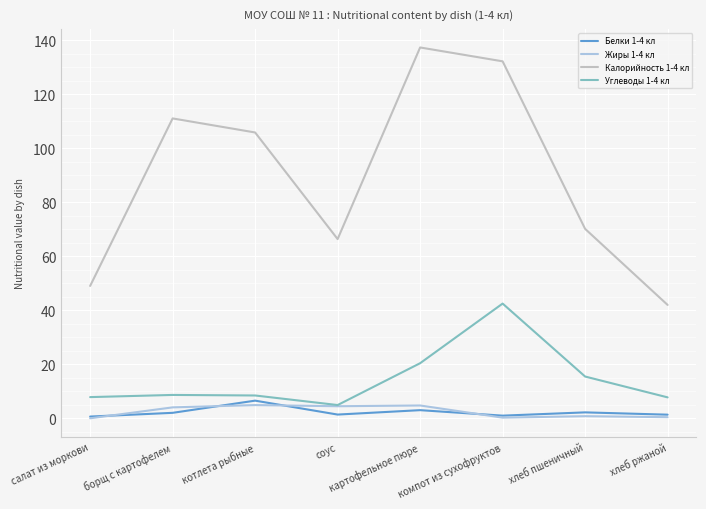

Rank the series by their maximum value, from highest to lowest.

Калорийность 1-4 кл, Углеводы 1-4 кл, Белки 1-4 кл, Жиры 1-4 кл